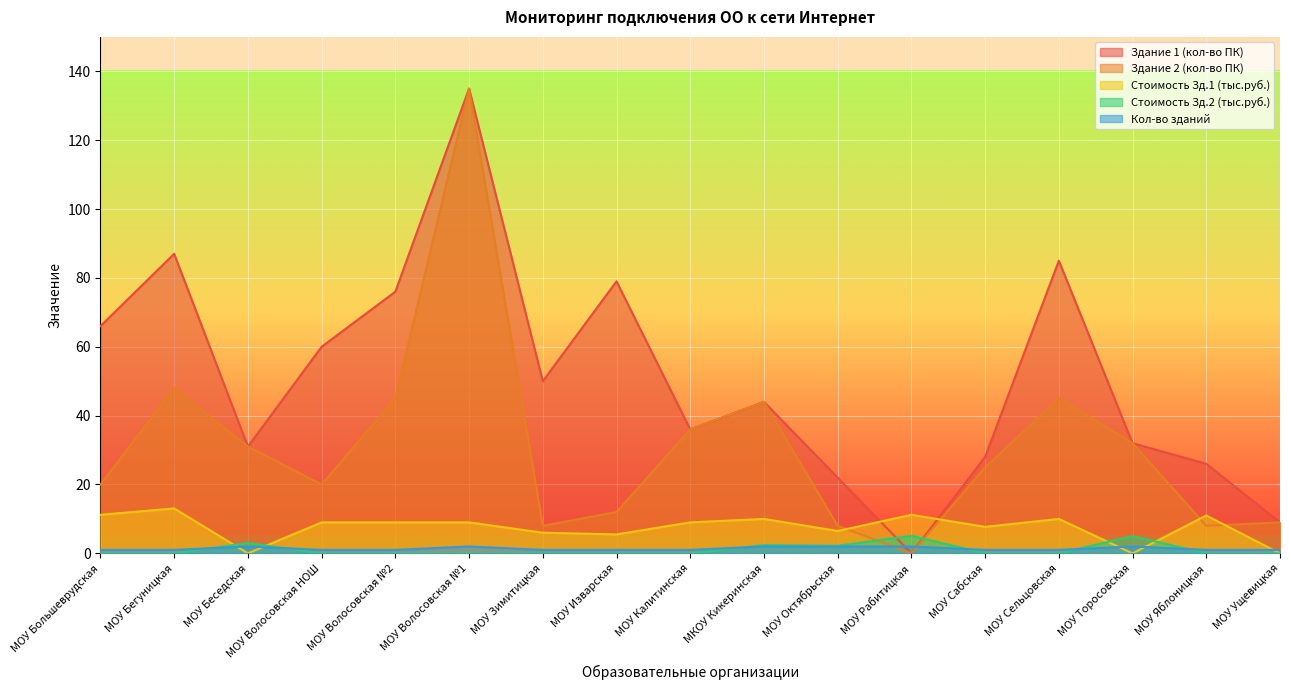

At which category does Стоимость Зд.2 (тыс.руб.) reach its first local peak?

МОУ Беседская